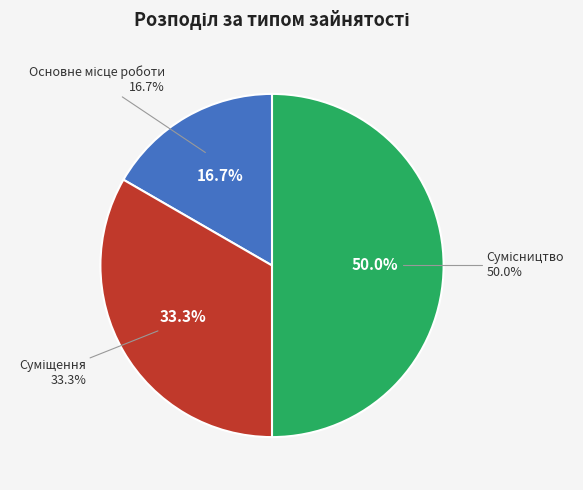

Approximately how many times larger is the value at Сумісництво compared to Основне місце роботи?

3.0